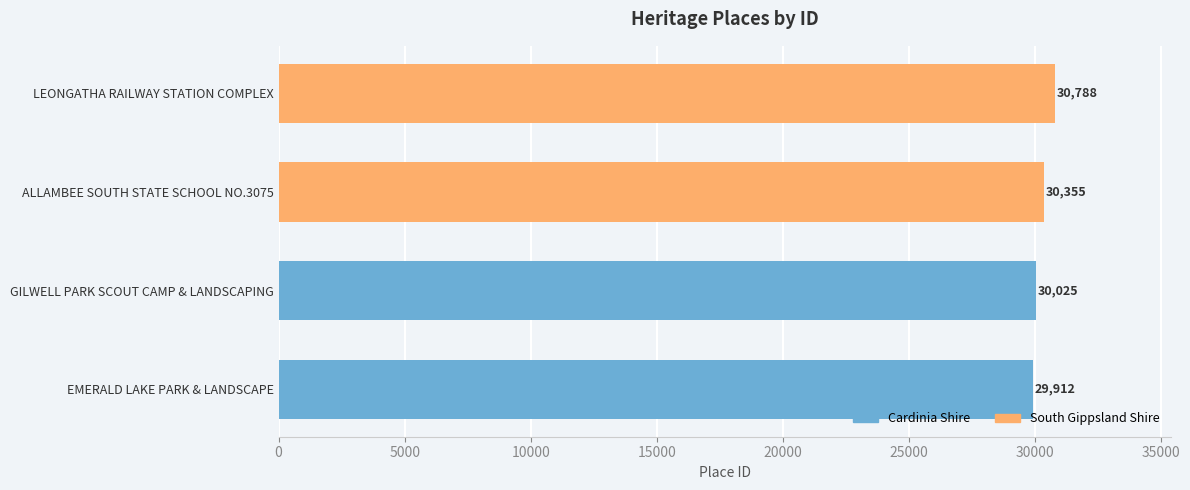

Which series has the largest total across all categories?

South Gippsland Shire